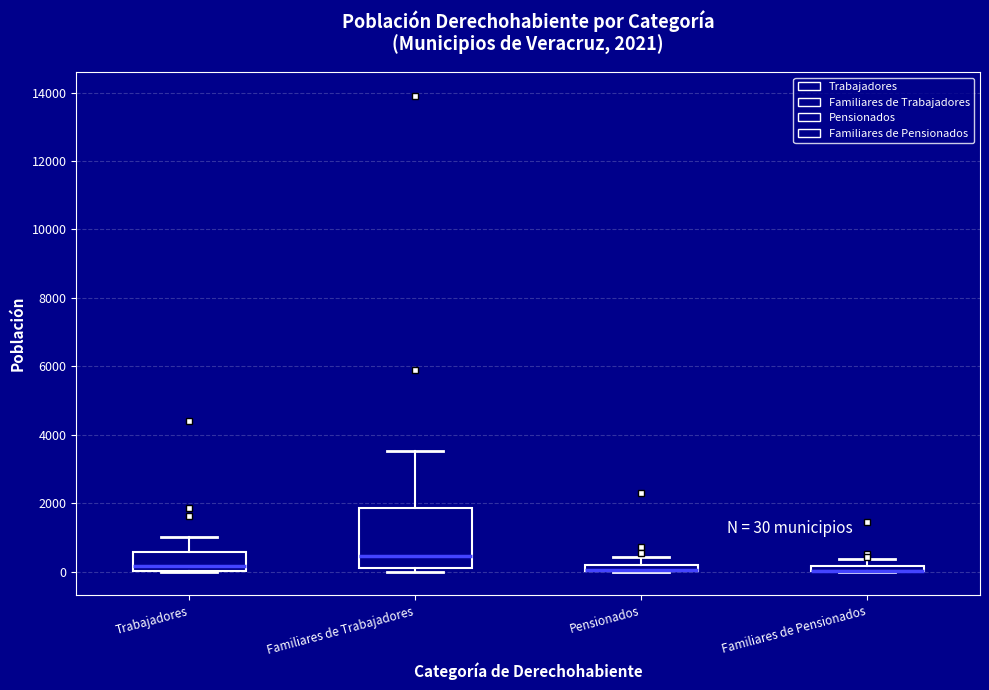

Comparing the boxes themselves (not the whiskers), which one is the tallest?

Familiares de Trabajadores